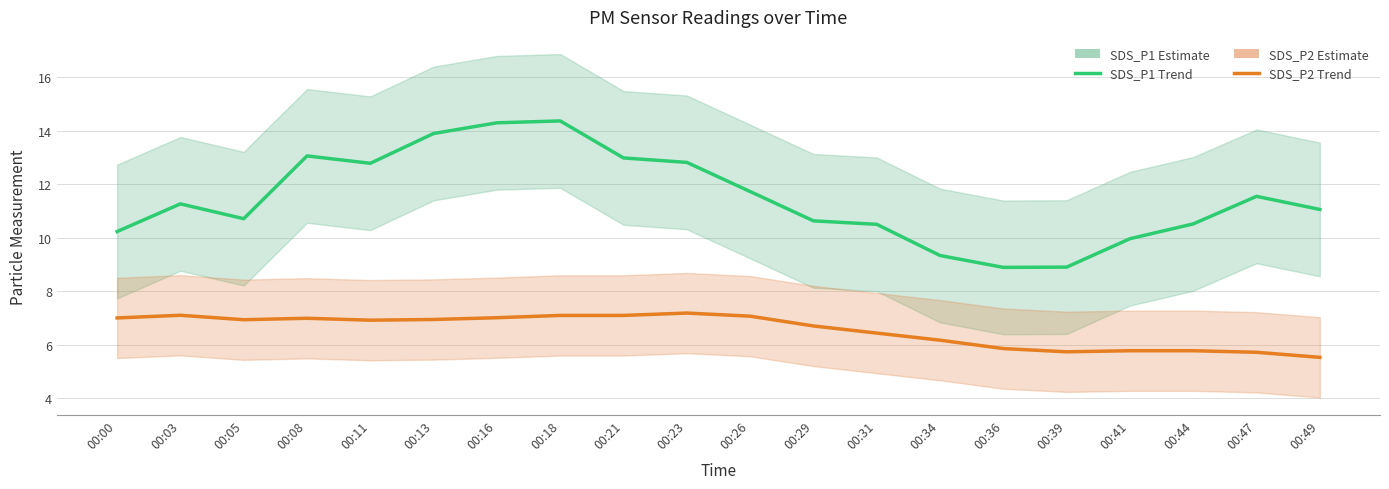

At which category is the sum across all series the highest?

00:18